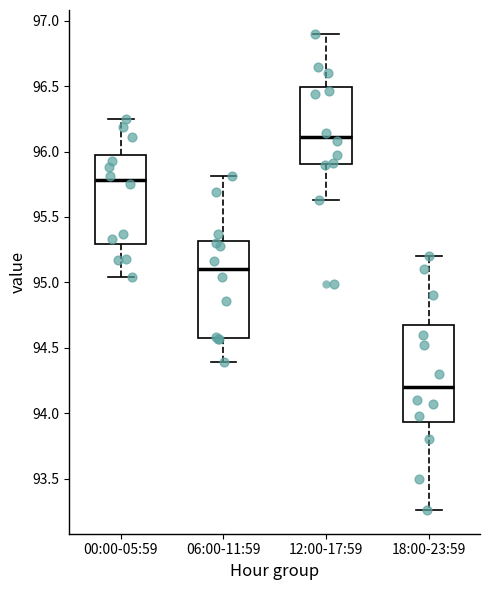

Reading left to right, transcribe this box plot: for each box, give where its median line is, the range the box spans, and where its two whiskers end, as read against the y-axis. The values are not printed on the chart, so give them approximately, as read against the axis.

00:00-05:59: median 95.80, box 95.30 to 96.00, whiskers 95.05 to 96.25
06:00-11:59: median 95.10, box 94.60 to 95.30, whiskers 94.40 to 95.80
12:00-17:59: median 96.10, box 95.90 to 96.50, whiskers 95.65 to 96.90
18:00-23:59: median 94.20, box 93.95 to 94.70, whiskers 93.25 to 95.20